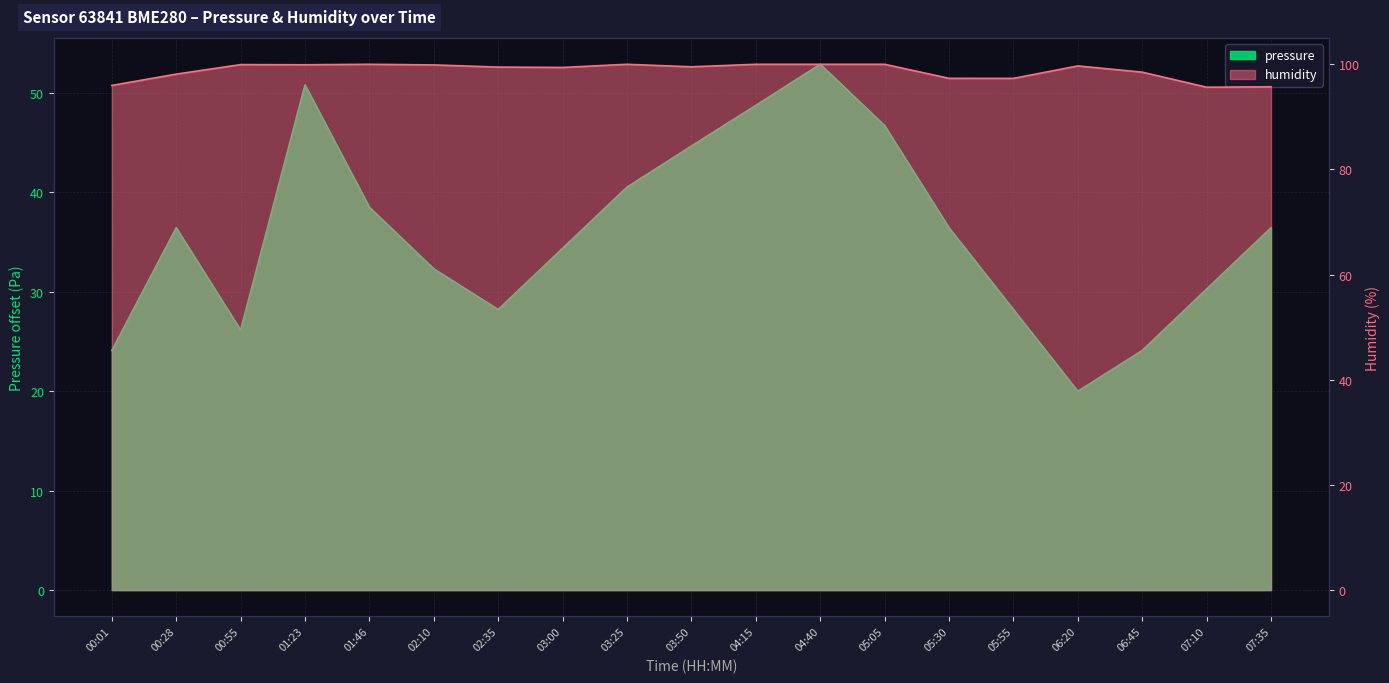

Where is pressure nearest to the value 36?

00:28